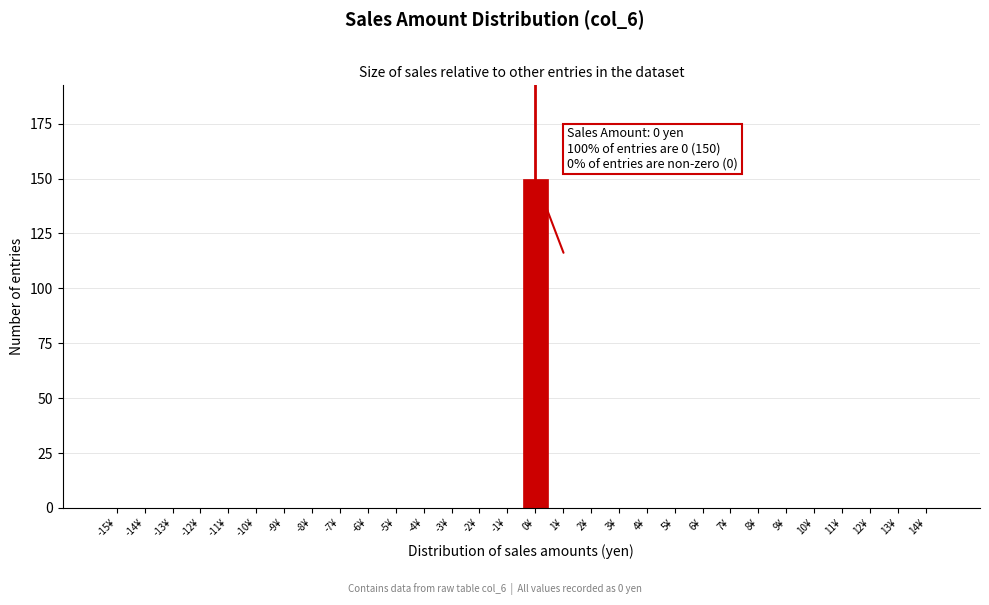

Reading left to right, what are all the values shown in this chart?

-15¥=0	-14¥=0	-13¥=0	-12¥=0	-11¥=0	-10¥=0	-9¥=0	-8¥=0	-7¥=0	-6¥=0	-5¥=0	-4¥=0	-3¥=0	-2¥=0	-1¥=0	0¥=150	1¥=0	2¥=0	3¥=0	4¥=0	5¥=0	6¥=0	7¥=0	8¥=0	9¥=0	10¥=0	11¥=0	12¥=0	13¥=0	14¥=0